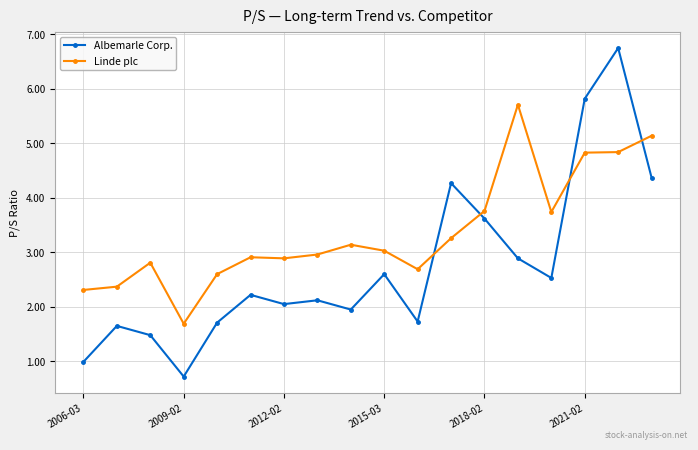

At how many categories does at least one series exceed 5?

4